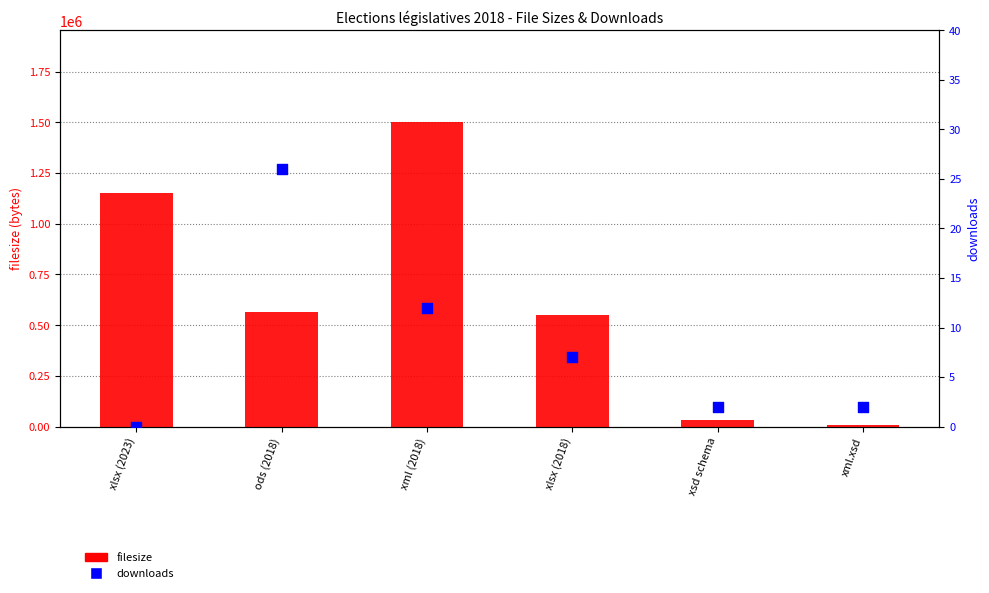

What is the total value across all series at xlsx (2023)?

1153298